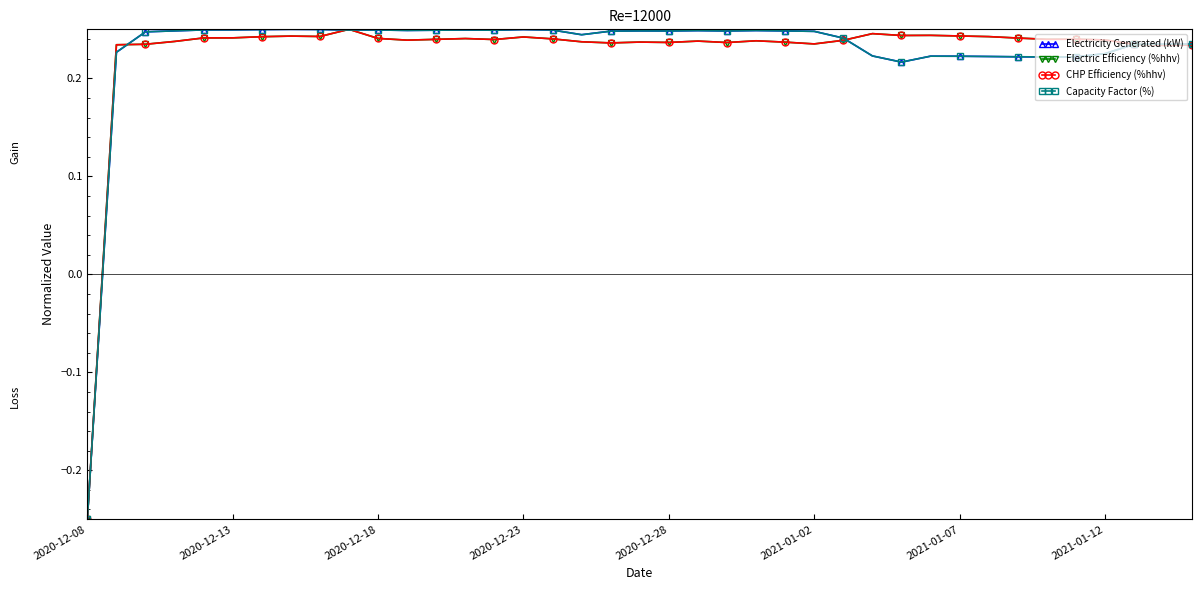

Does the chart have visible grid lines?

No